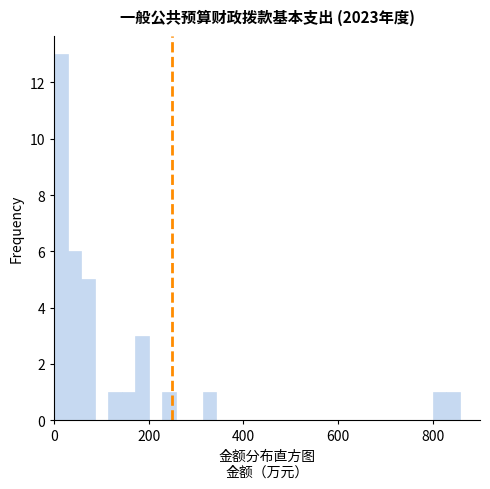

Read against the x-axis, roughly where is the centre of the tallest bar?

20